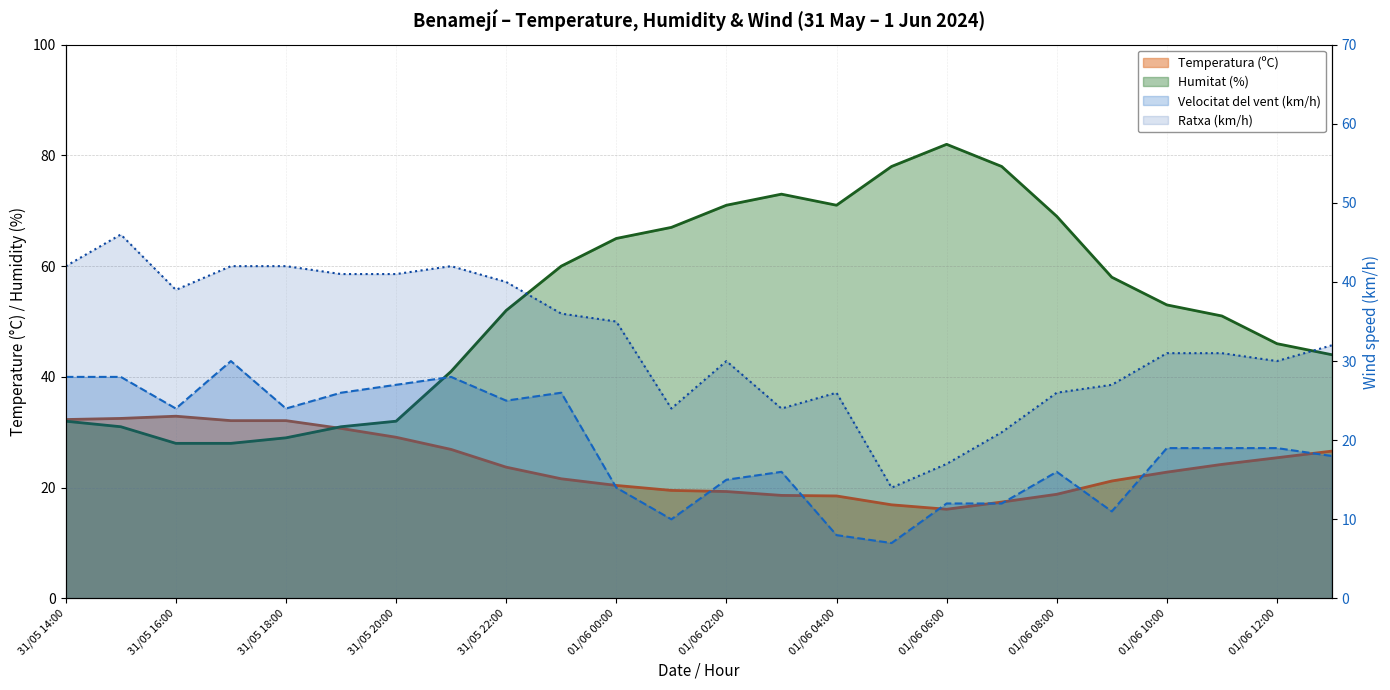

How many lines are shown in the chart?

4